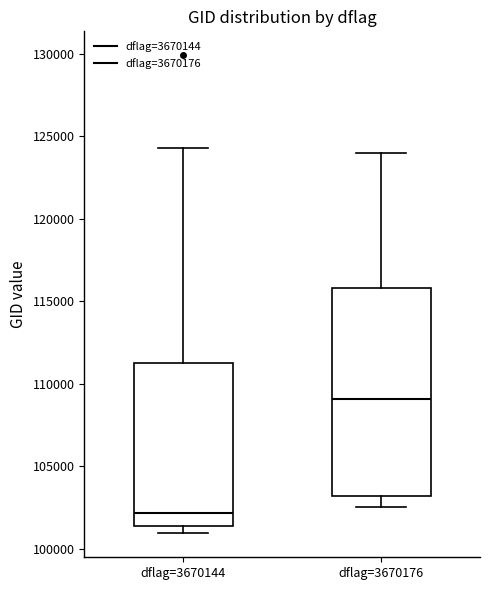

Reading left to right, read every box against the y-axis: the position of its median line, the range the box covers, and the ends of its whiskers. The values are not printed on the chart, so give them approximately, as read against the axis.

dflag=3670144: median 102000, box 101500 to 111500, whiskers 101000 to 124500
dflag=3670176: median 109000, box 103000 to 116000, whiskers 102500 to 124000